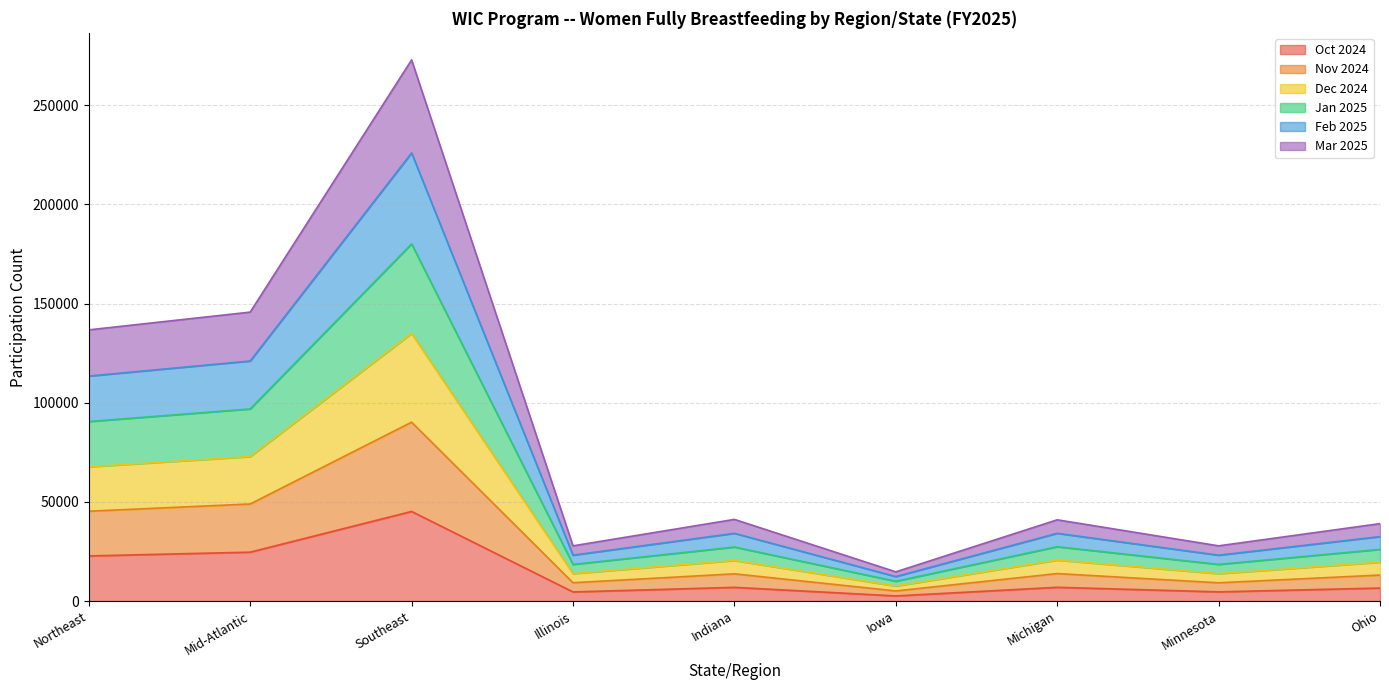

How many series are shown in this chart?

6